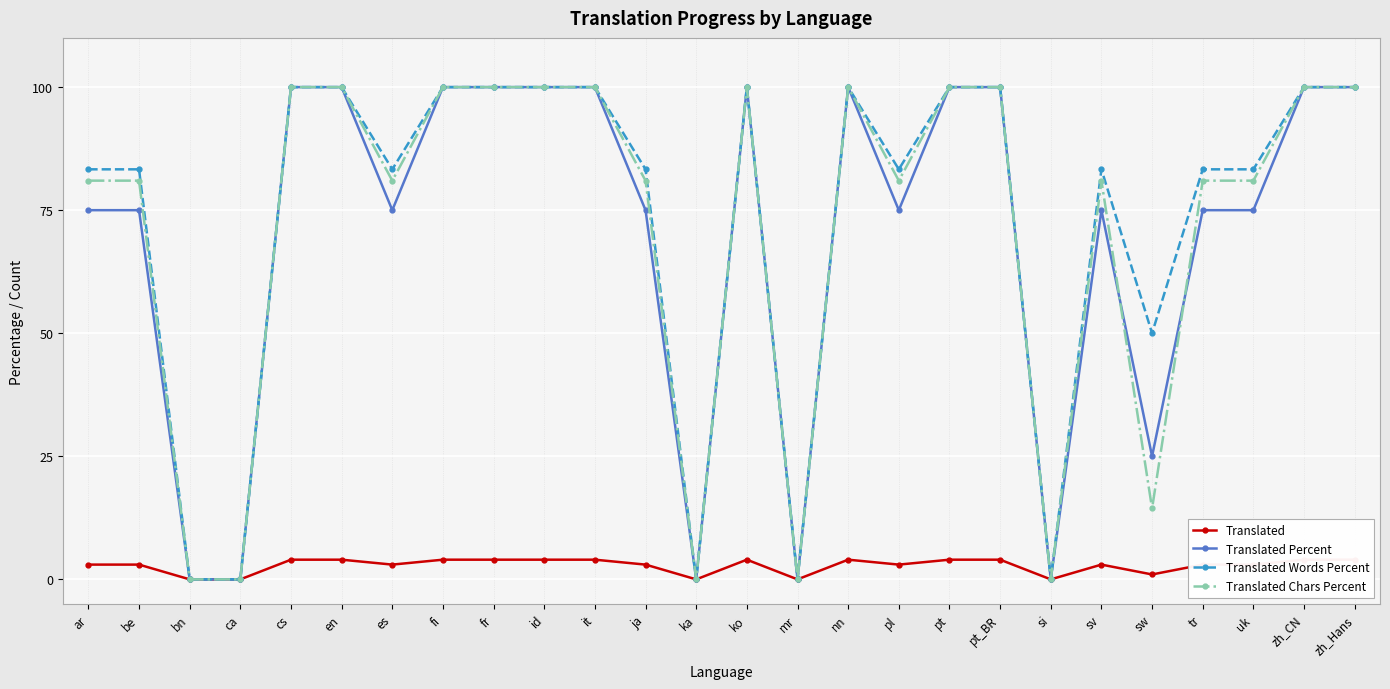

True or false: Translated Words Percent and Translated Chars Percent cross at least once.

False